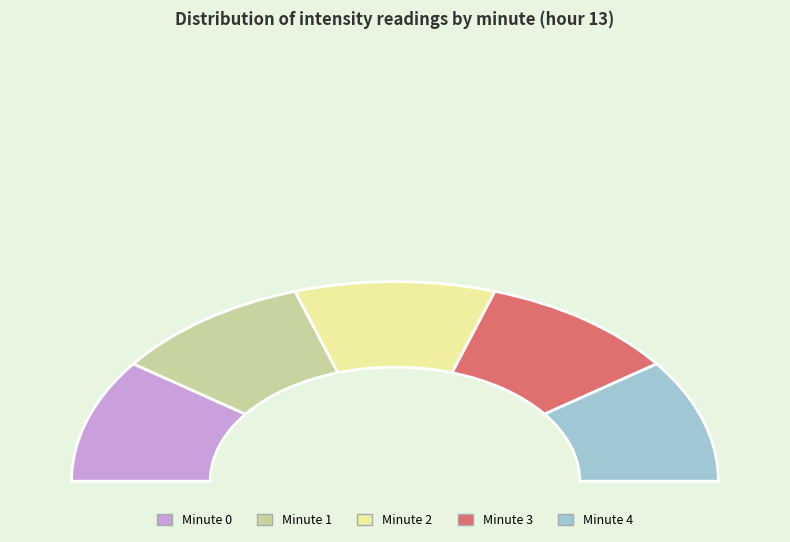

Does Minute 3 account for over 50% of the chart?

No